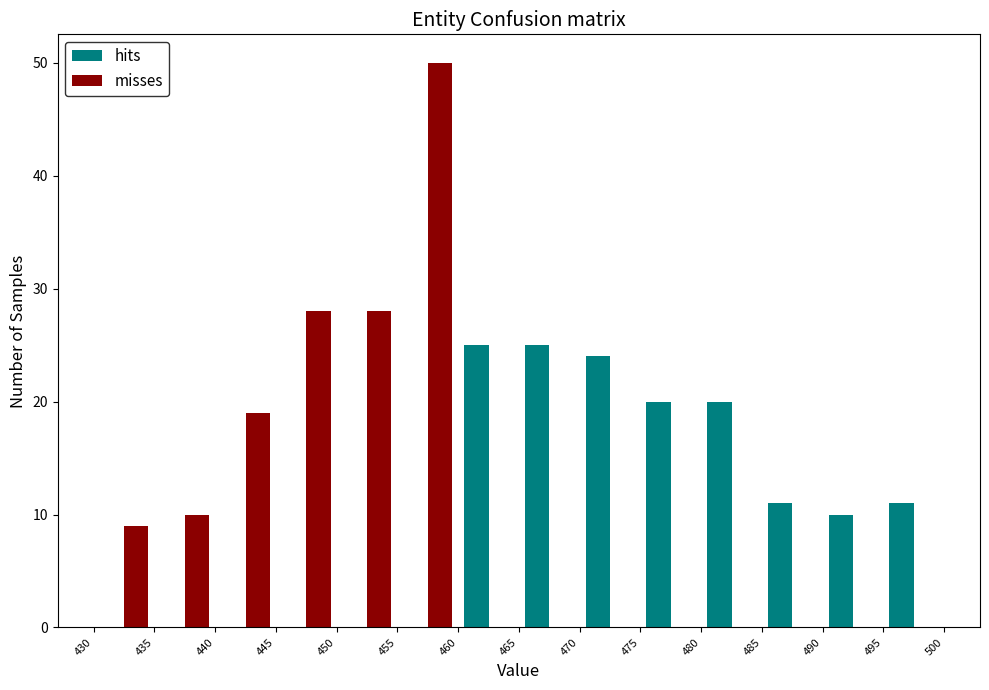

Reading left to right, transcribe this chart: for each range on the x-axis, give the height of each series' bar. The values are not printed on the chart, so give them approximately, as read against the axis.

430 to 435: hits=0	misses=9
435 to 440: hits=0	misses=10
440 to 445: hits=0	misses=19
445 to 450: hits=0	misses=28
450 to 455: hits=0	misses=28
455 to 460: hits=0	misses=50
460 to 465: hits=25	misses=0
465 to 470: hits=25	misses=0
470 to 475: hits=24	misses=0
475 to 480: hits=20	misses=0
480 to 485: hits=20	misses=0
485 to 490: hits=11	misses=0
490 to 495: hits=10	misses=0
495 to 500: hits=11	misses=0